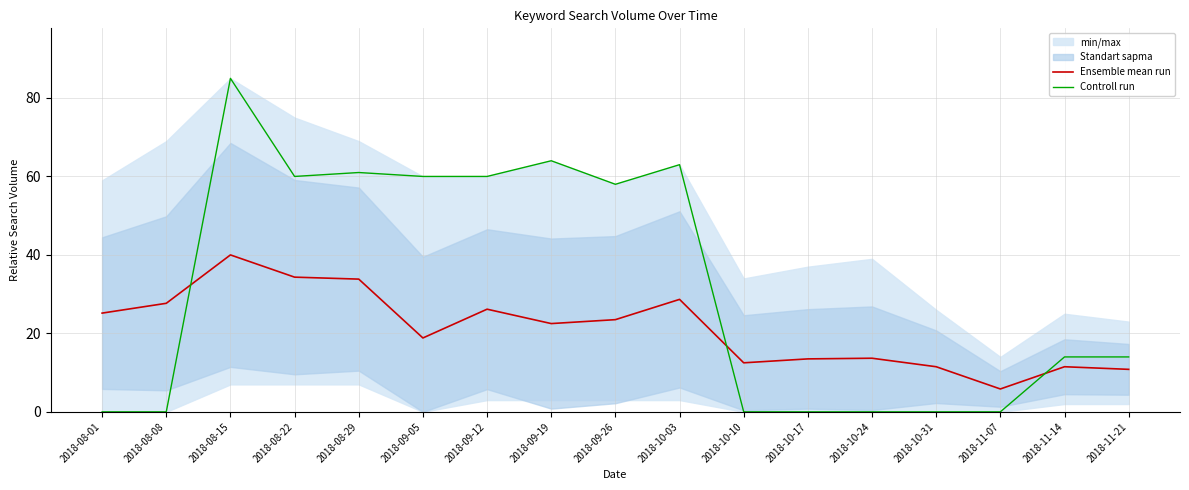

What is the maximum value shown in the chart?

85.0